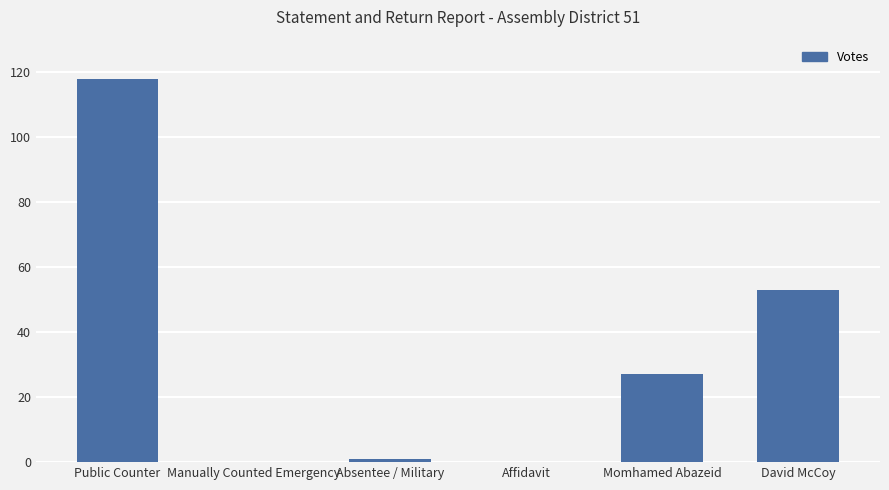

What is the sum of all values?

199